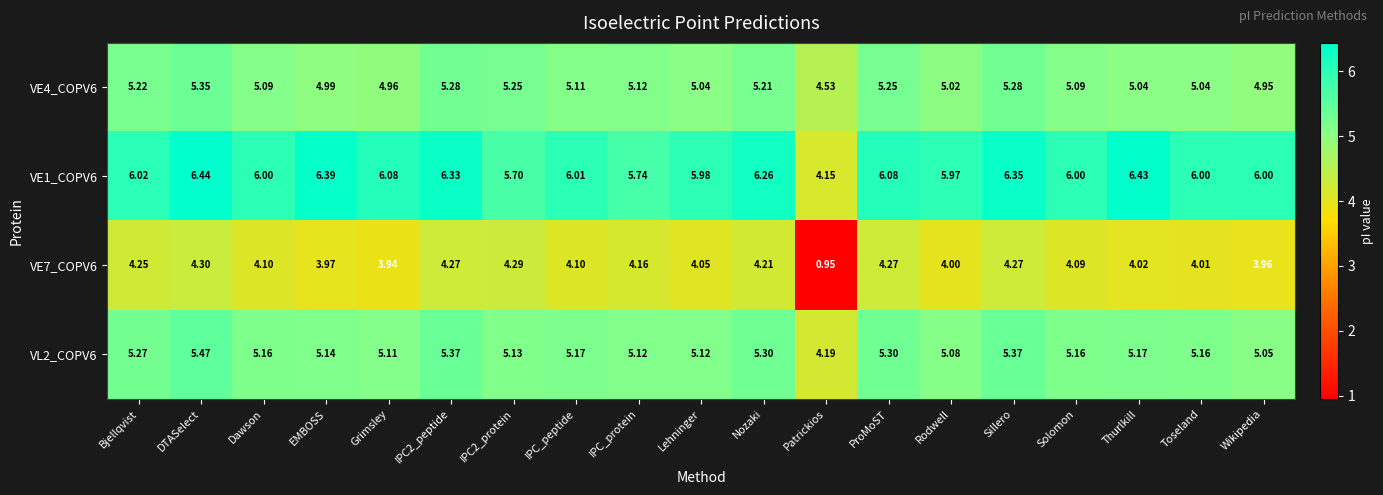

At which category is the sum across all series the highest?

DTASelect